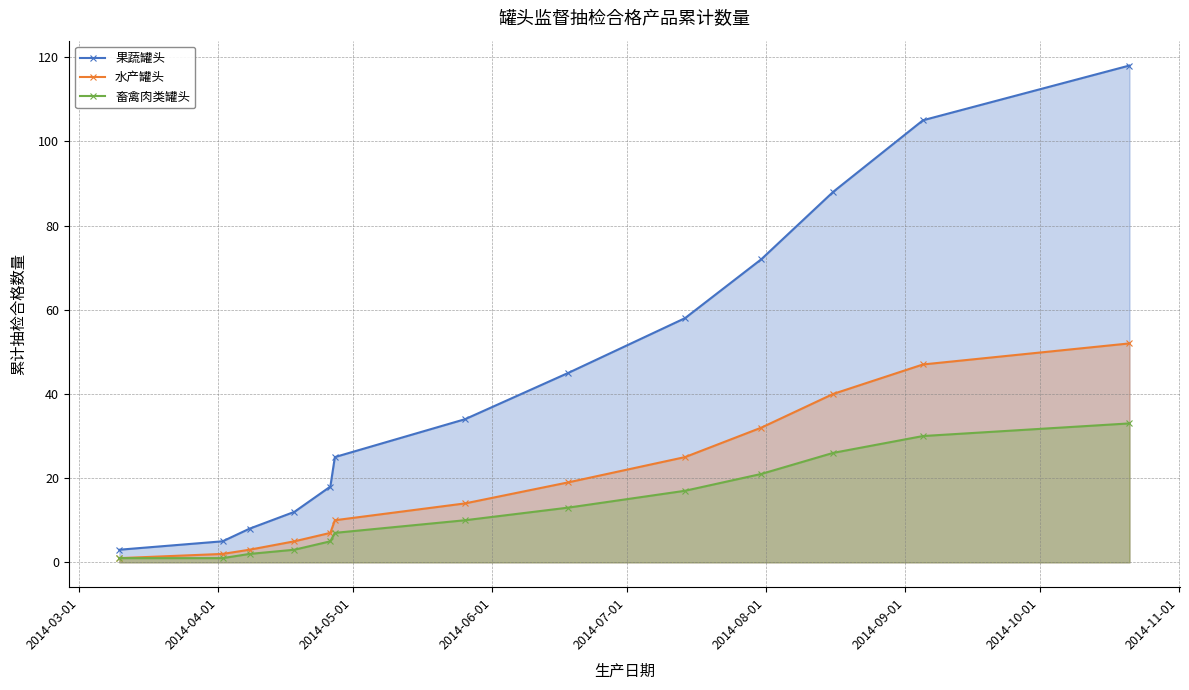

True or false: 畜禽肉类罐头 has more than 2 points higher than both neighbors.

False